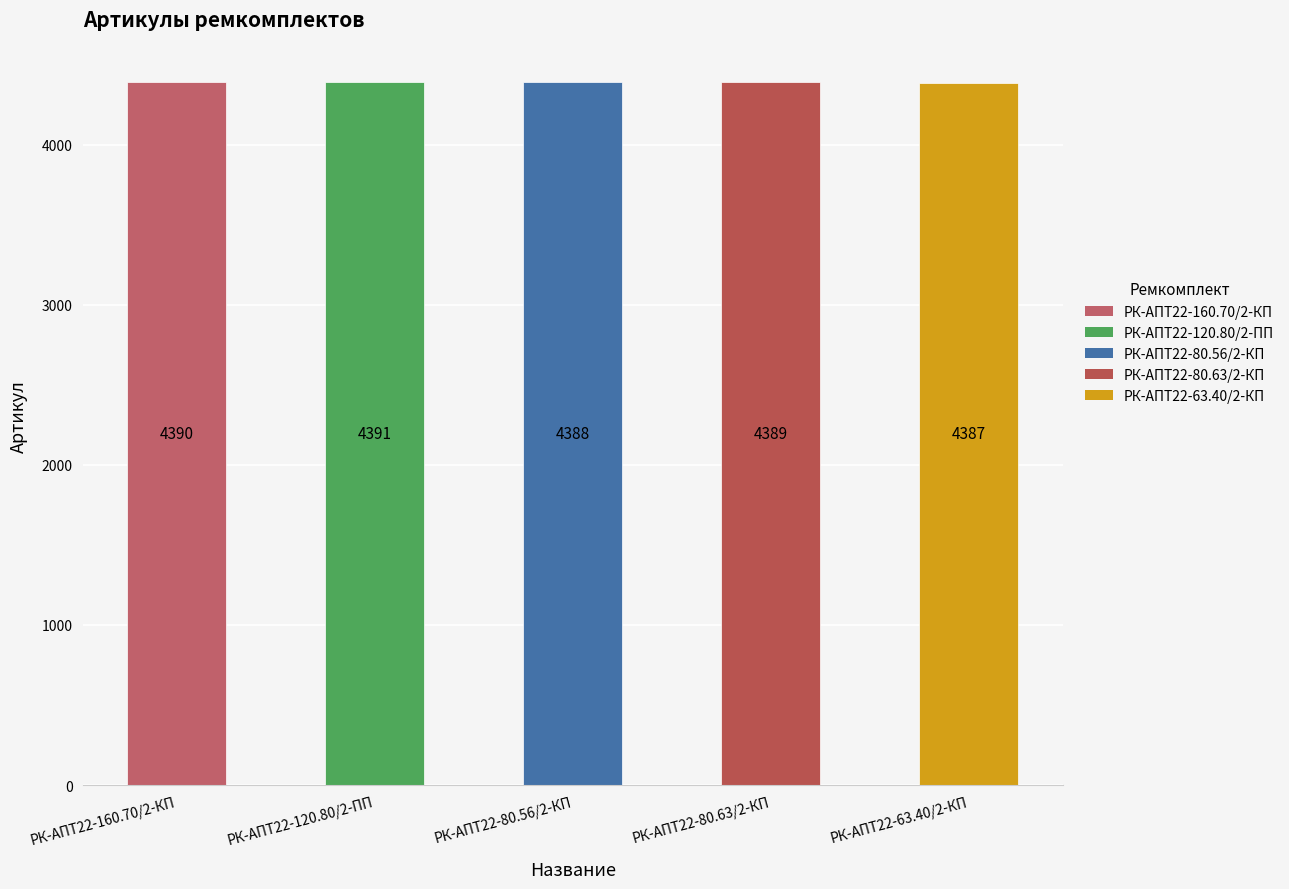

Is it true that the value at РК-АПТ22-160.70/2-КП is 6482?

False